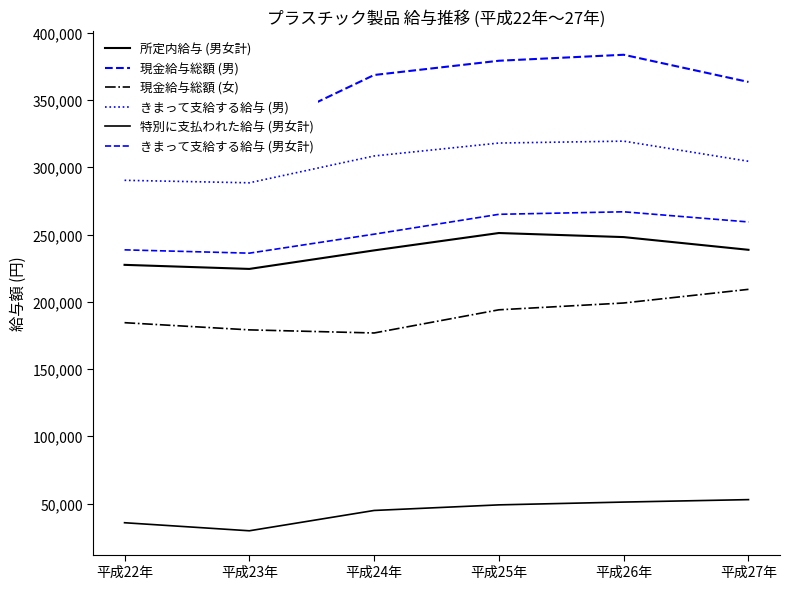

What is the difference between the きまって支給する給与 (男女計) values at 平成24年 and 平成23年?

14116